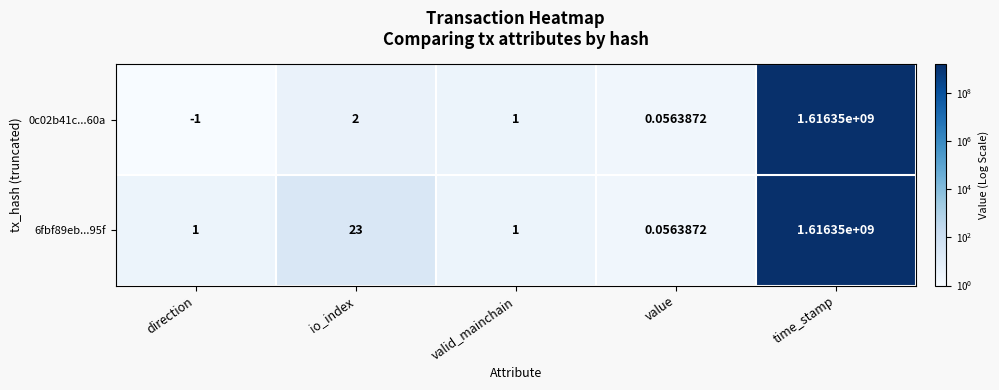

Is the value of 6fbf89eb...95f at direction greater than the value of 0c02b41c...60a at io_index?

No